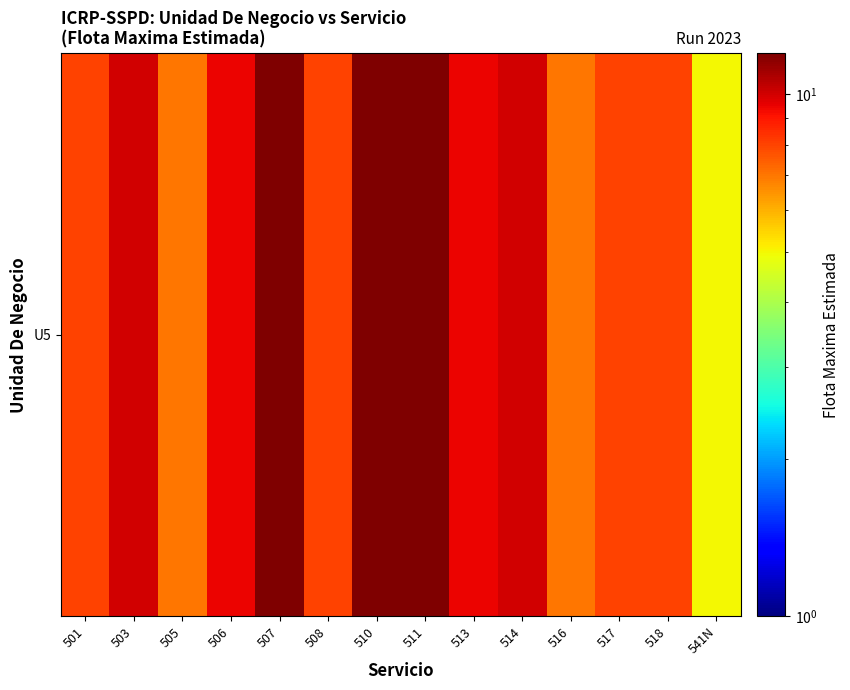

Reading left to right, transcribe all the data shown in this chart.

8.0	10.0	7.0	9.5	12.0	8.0	12.0	12.0	9.5	10.0	7.0	8.0	8.0	5.0